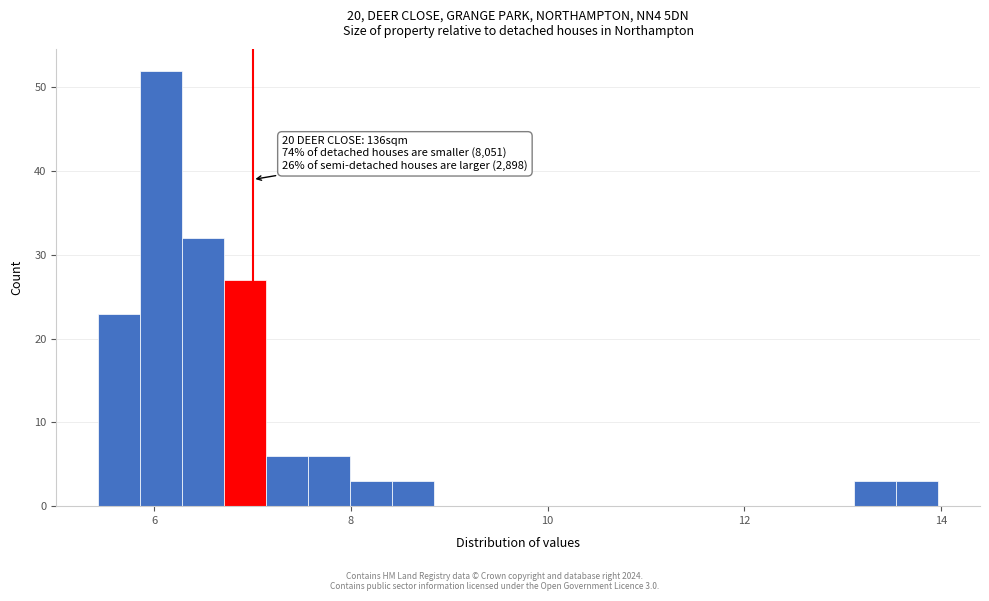

Read against the x-axis, roughly where is the centre of the tallest bar?

6.0